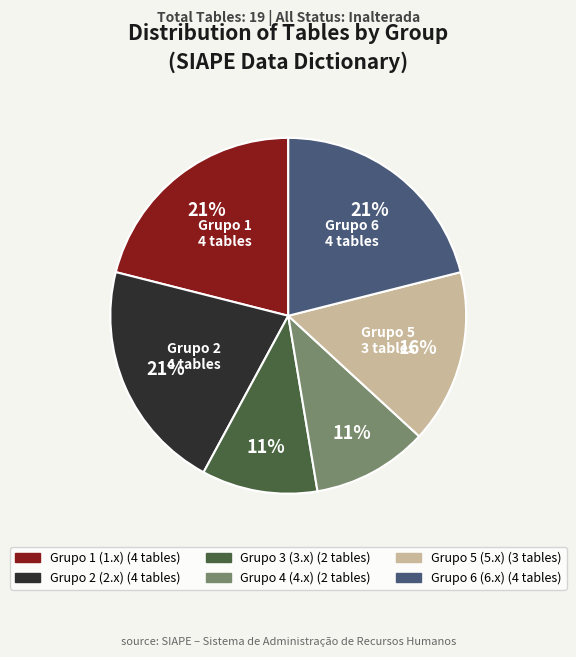

Is there any slice that represents more than half of the pie?

No